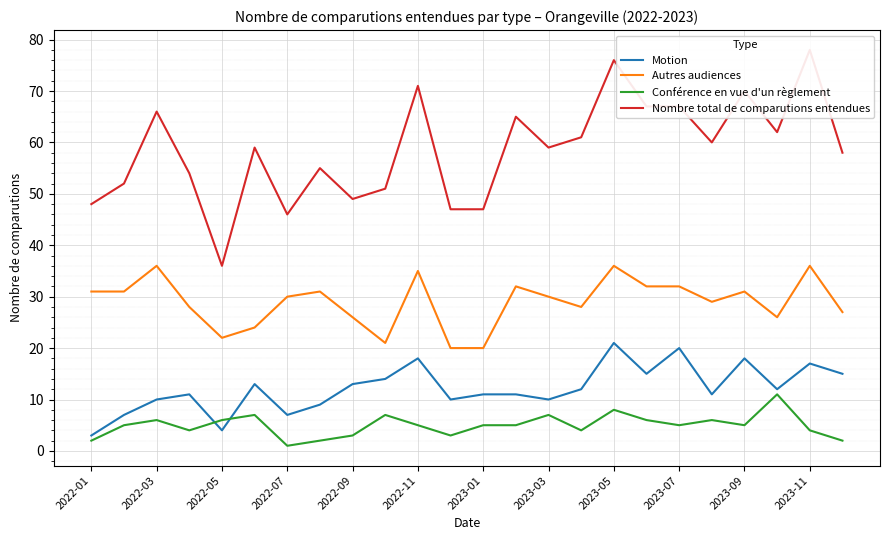

The Autres audiences series shows 20 at 2023-09. True or false?

False